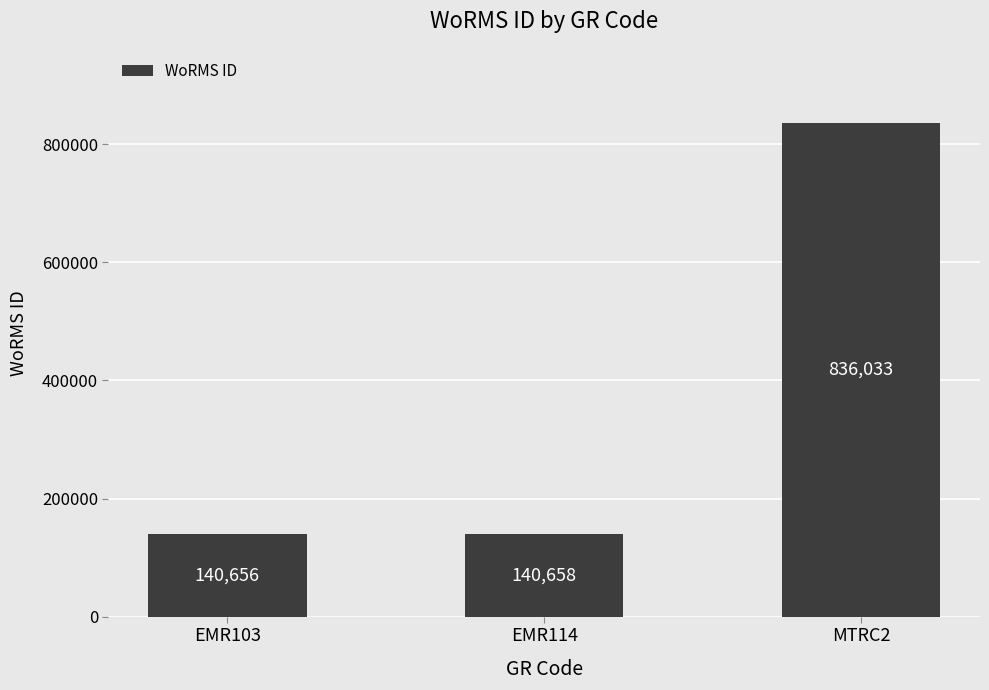

Which has a higher value, EMR114 or MTRC2?

MTRC2